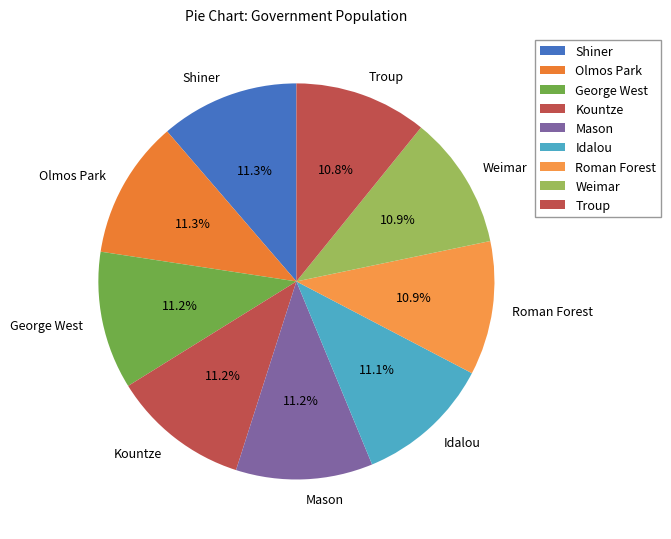

True or false: Olmos Park accounts for 11% of the total.

True